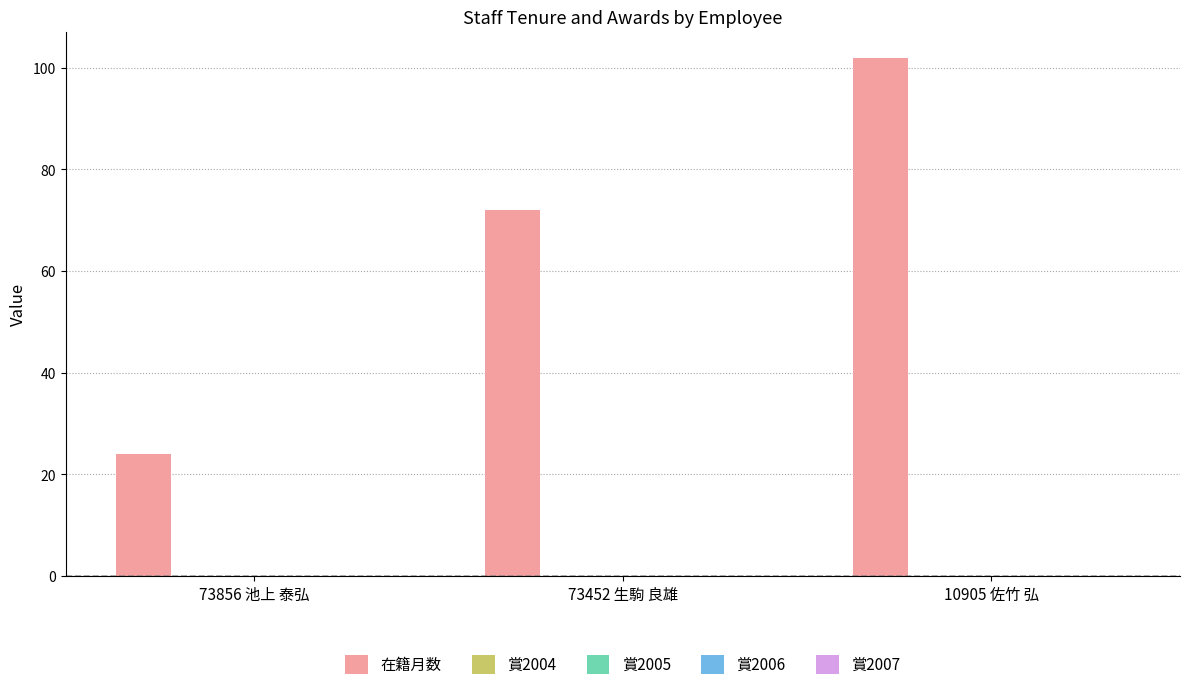

What is the value of the 1st bar from the left?

24